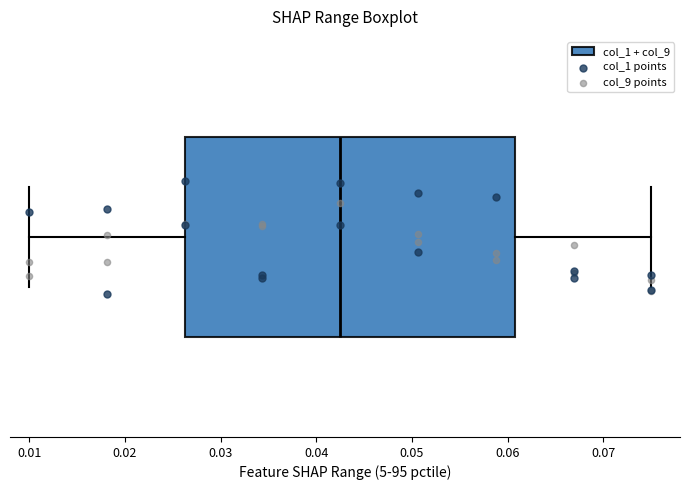

Where does the right whisker of the box end on the x-axis? The values are not printed on the chart, so give them approximately, as read against the axis.

0.075